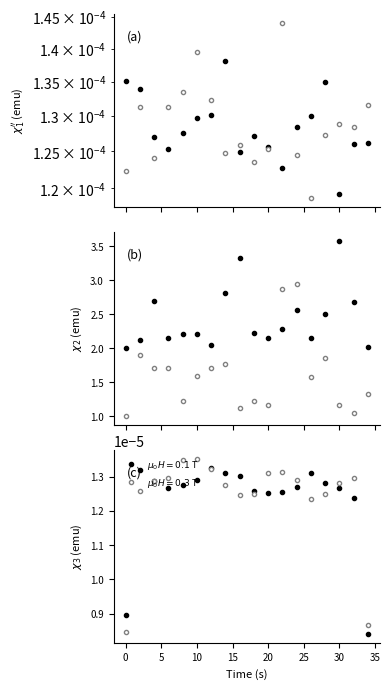

How many lines are shown in the chart?

2